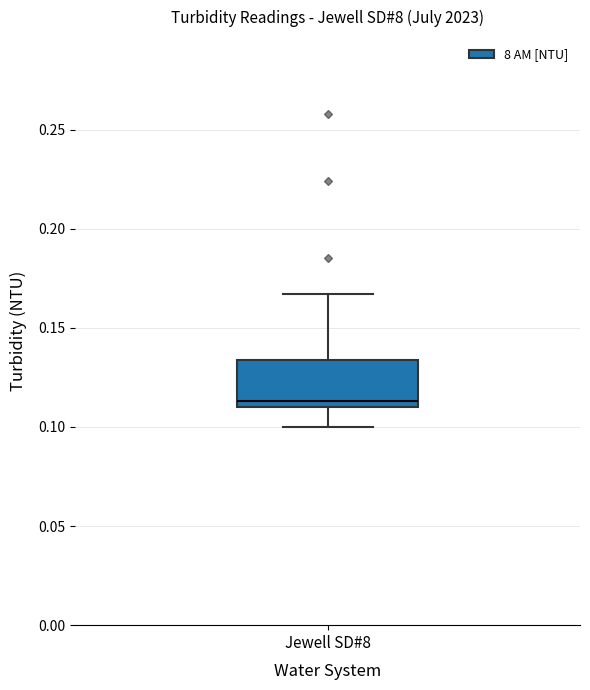

Where is the lower edge of the box for Jewell SD#8 on the y-axis? The values are not printed on the chart, so give them approximately, as read against the axis.

0.110